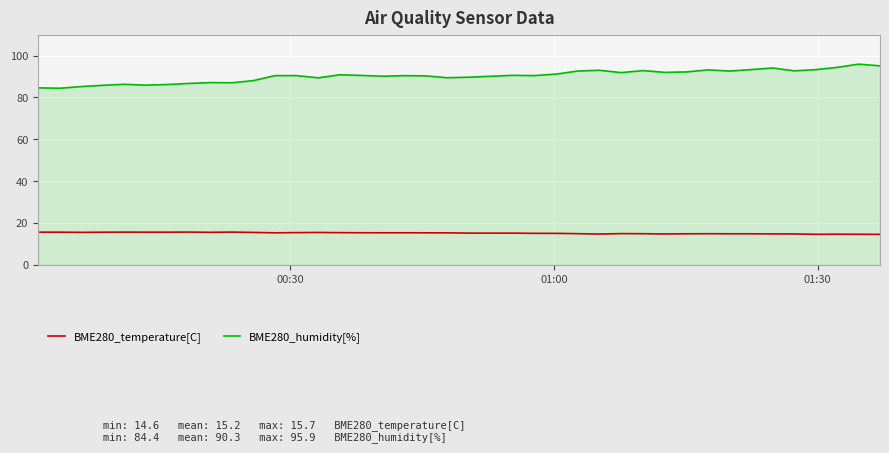

True or false: BME280_temperature[C] and BME280_humidity[%] cross at least once.

False